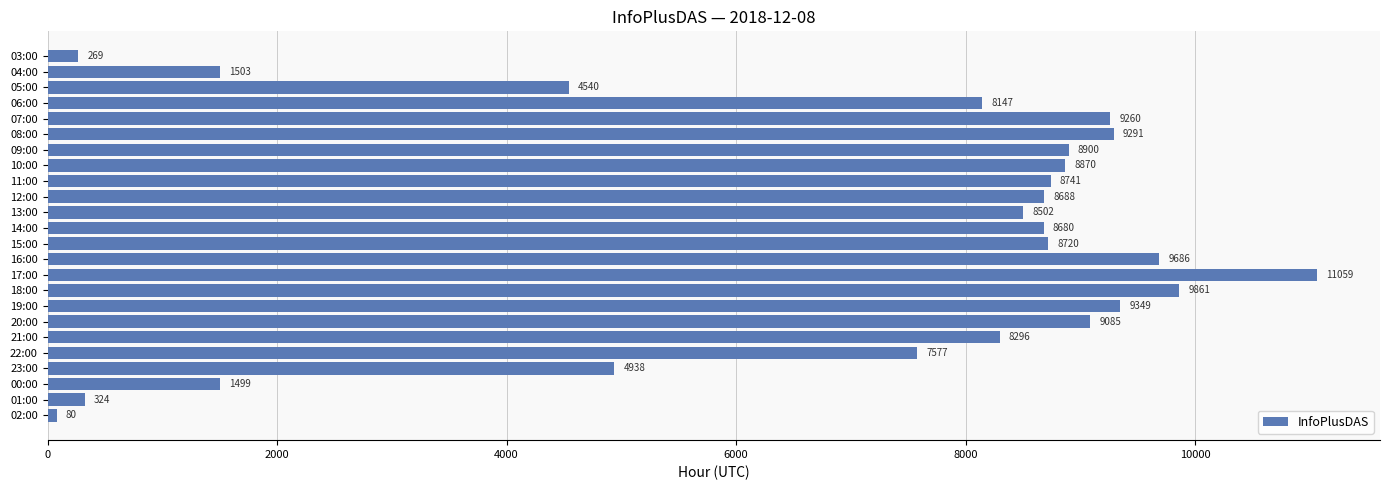

Between 11:00 and 23:00, which is larger?

11:00